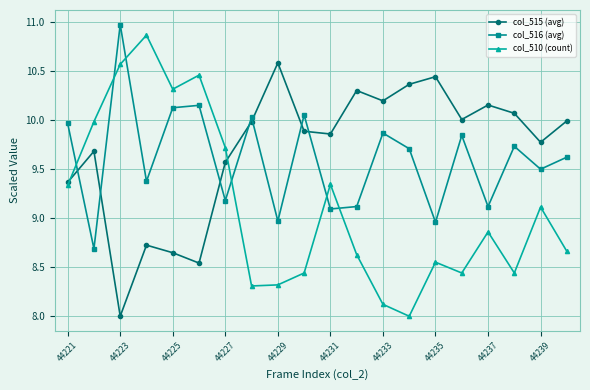

What is the minimum value for col_510 (count)?

8.0